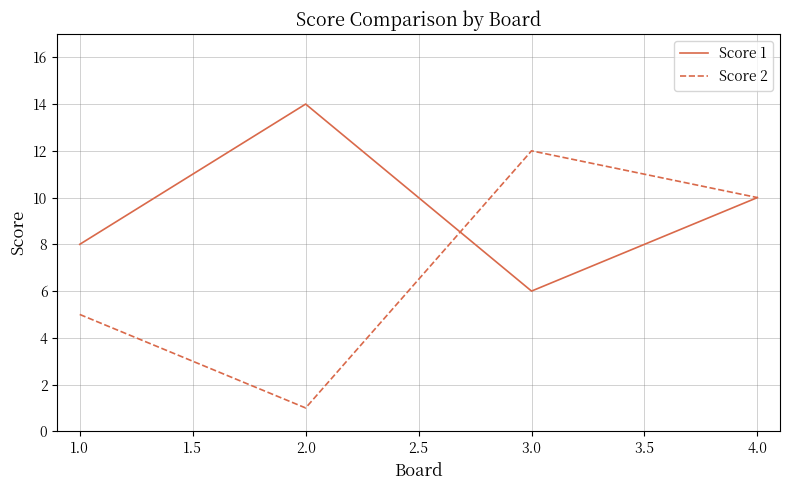

Where do Score 1 and Score 2 first cross each other?

2.0 and 3.0